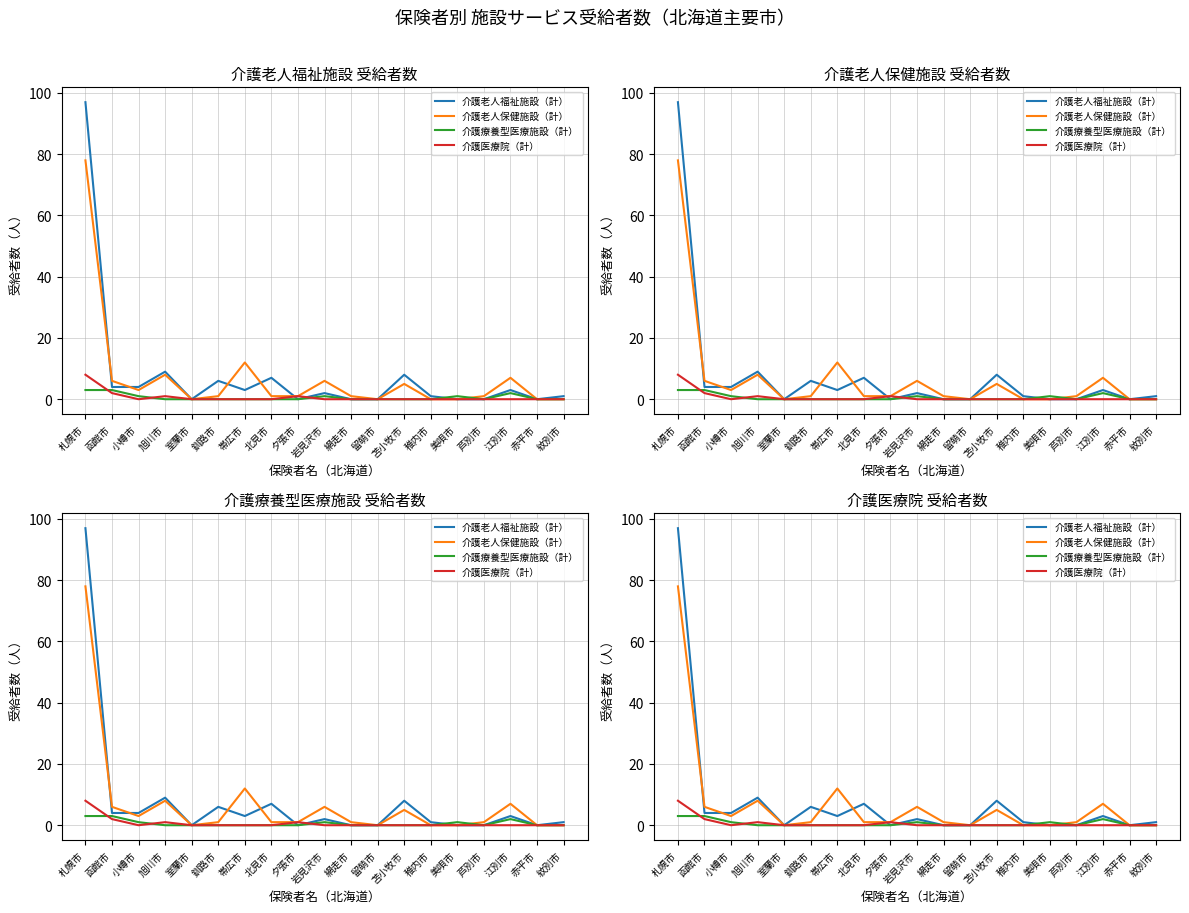

What is the difference between the maximum and second lowest values in the 介護医療院（計） series?

8